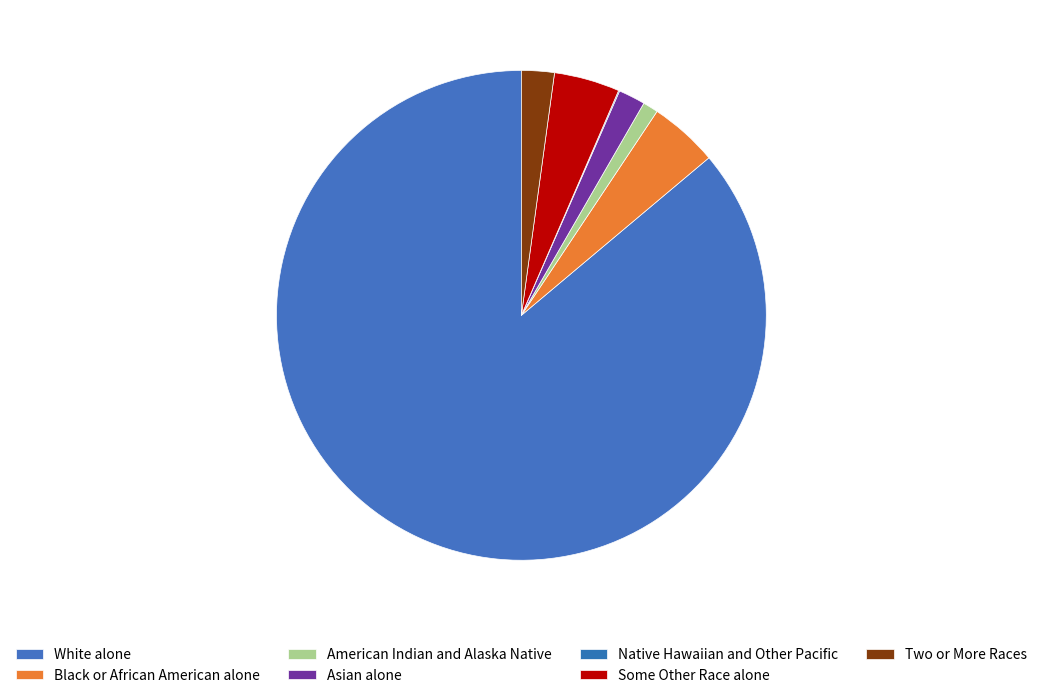

The Black or African American alone slice represents 1% of the pie. True or false?

False